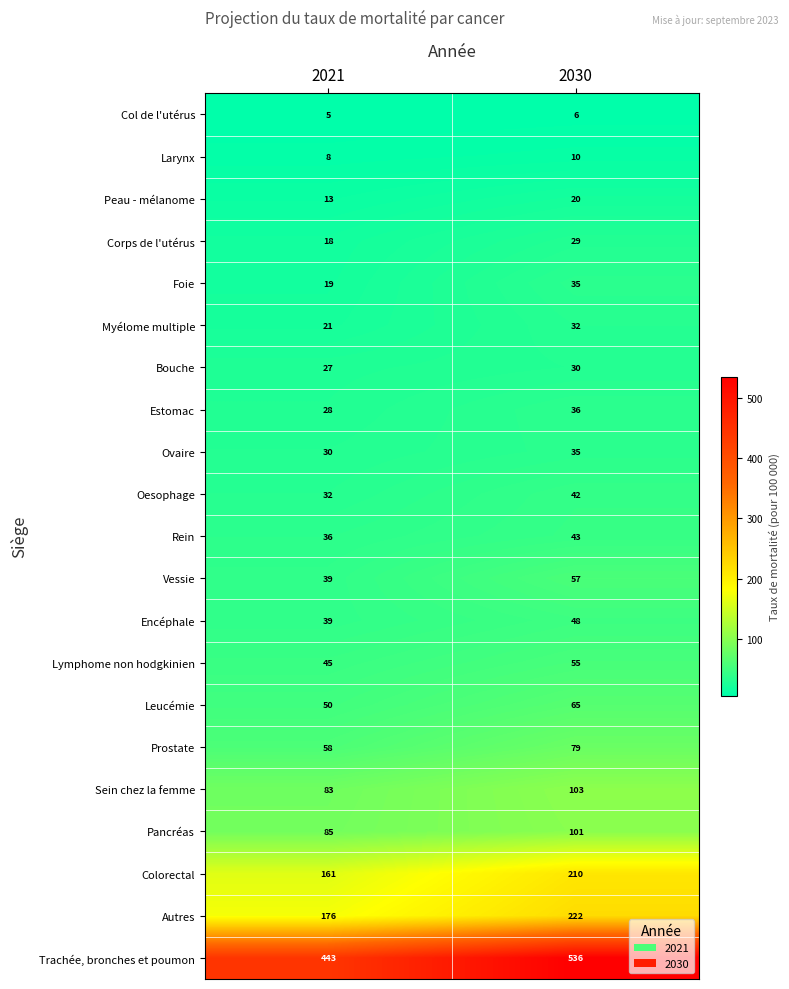

What value does the Peau - mélanome series have at 2021?

13